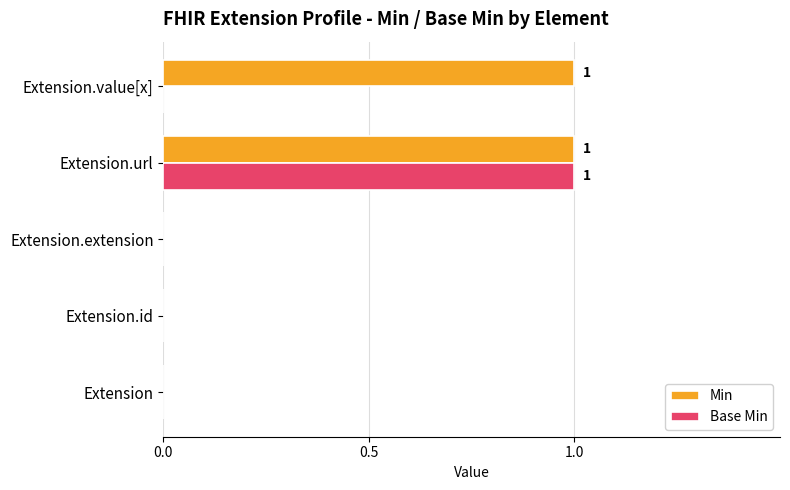

At which category is the sum across all series the highest?

Extension.url